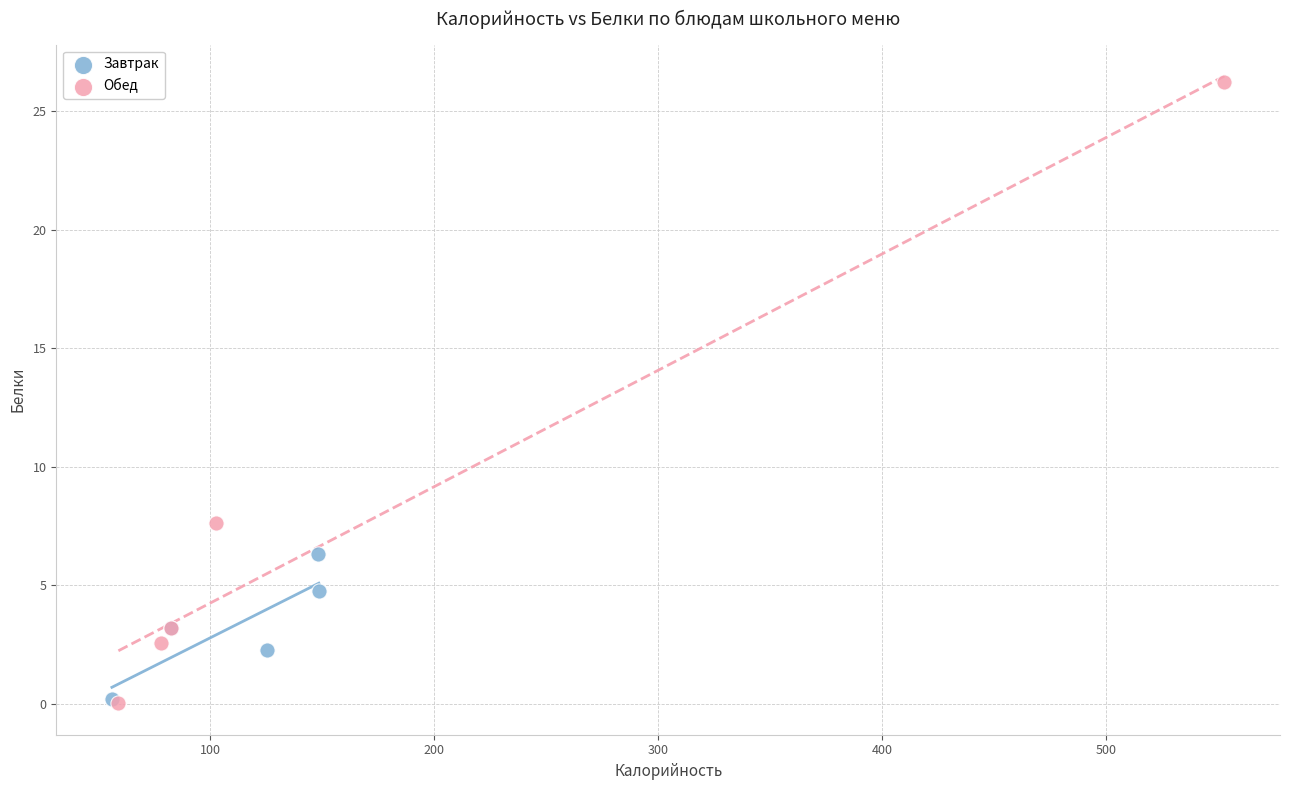

Which series contains the highest Y value?

Обед